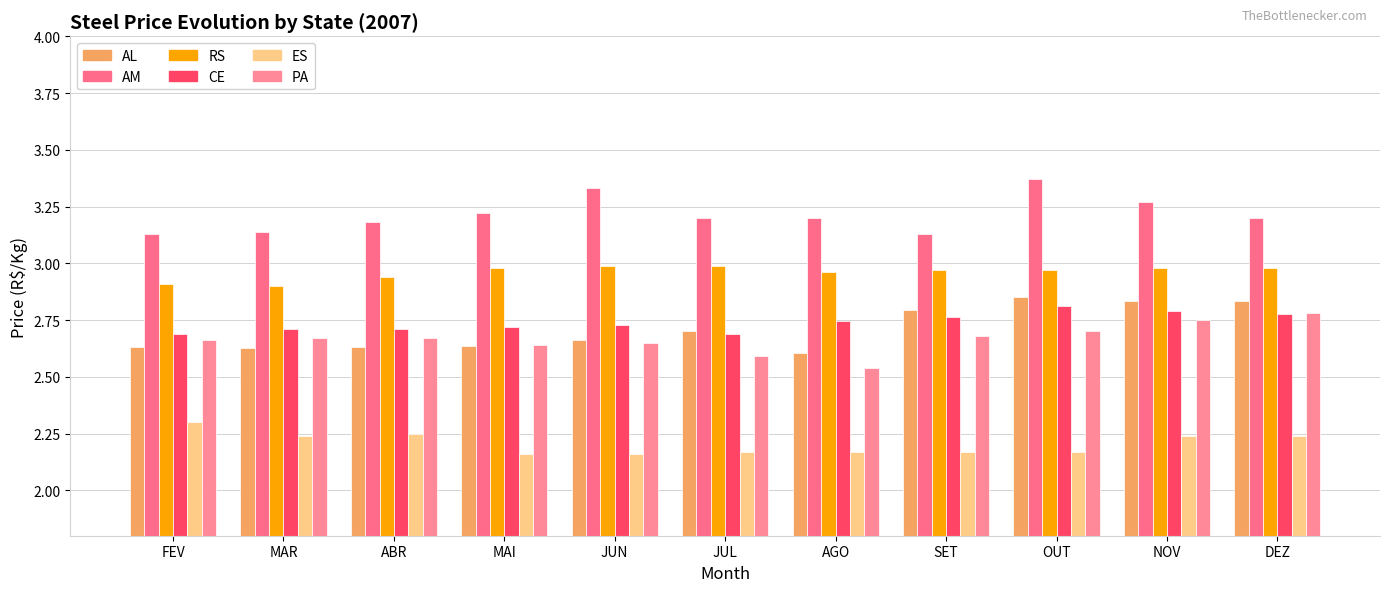

Reading left to right, list all the values displayed in this chart.

AL: 2.6	2.6	2.6	2.6	2.7	2.7	2.6	2.8	2.9	2.8	2.8
AM: 3.1	3.1	3.2	3.2	3.3	3.2	3.2	3.1	3.4	3.3	3.2
RS: 2.9	2.9	2.9	3.0	3.0	3.0	3.0	3.0	3.0	3.0	3.0
CE: 2.7	2.7	2.7	2.7	2.7	2.7	2.7	2.8	2.8	2.8	2.8
ES: 2.3	2.2	2.2	2.2	2.2	2.2	2.2	2.2	2.2	2.2	2.2
PA: 2.7	2.7	2.7	2.6	2.6	2.6	2.5	2.7	2.7	2.8	2.8